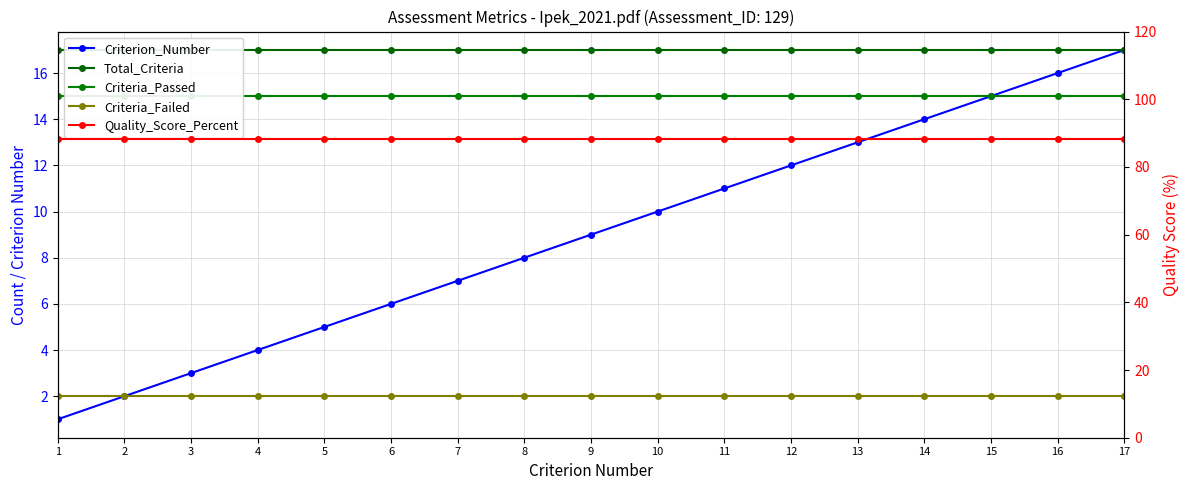

At 9, list the series in order from smallest to largest.

Criteria_Failed, Criterion_Number, Criteria_Passed, Total_Criteria, Quality_Score_Percent